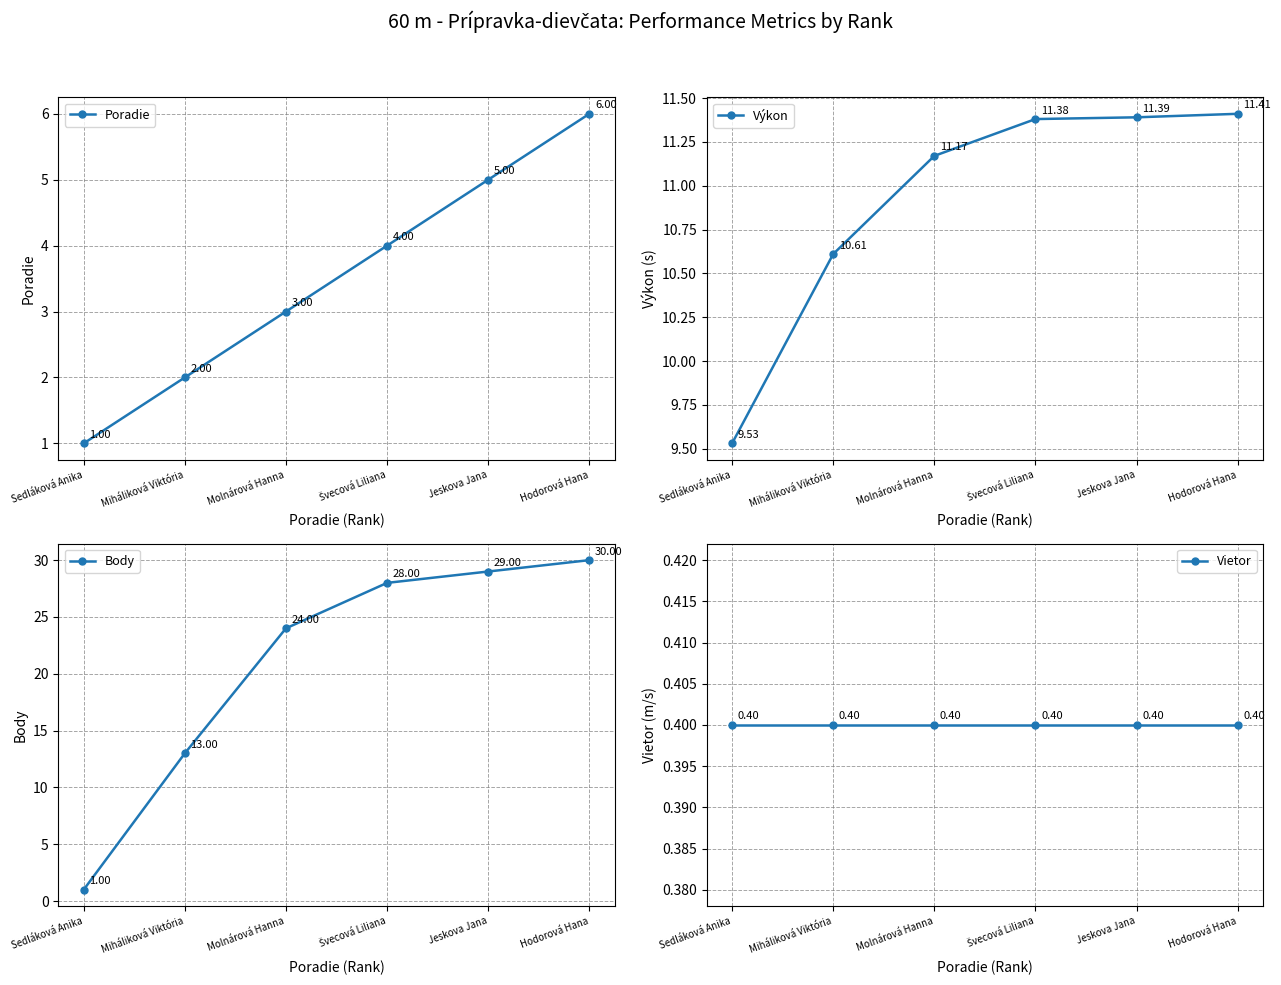

Is the value of Vietor at Miháliková Viktória greater than the value of Poradie at Miháliková Viktória?

No